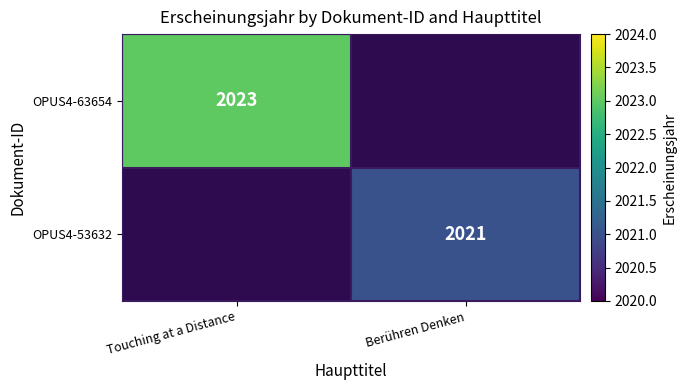

What is the greatest value displayed?

2023.0